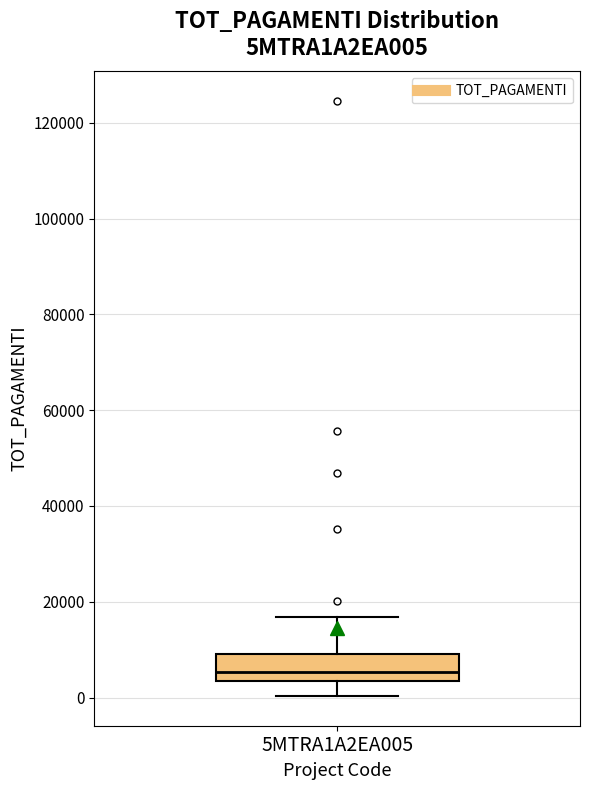

Transcribe this box plot: give where the median line is, the range the box spans, and where the two whiskers end, as read against the y-axis. The values are not printed on the chart, so give them approximately, as read against the axis.

median 6000, box 4000 to 10000, whiskers 0 to 16000